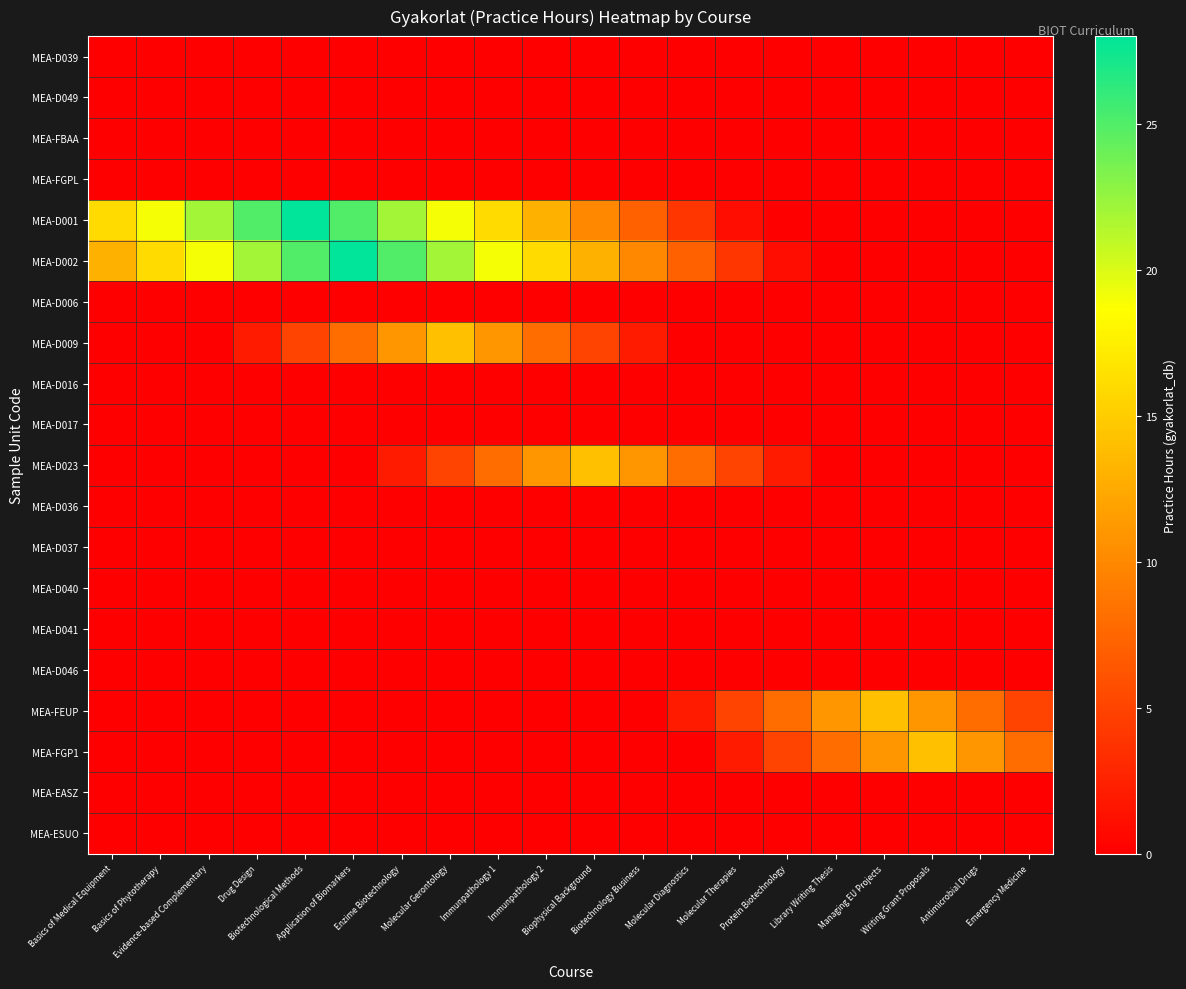

At which category is the sum across all series the highest?

Application of Biomarkers